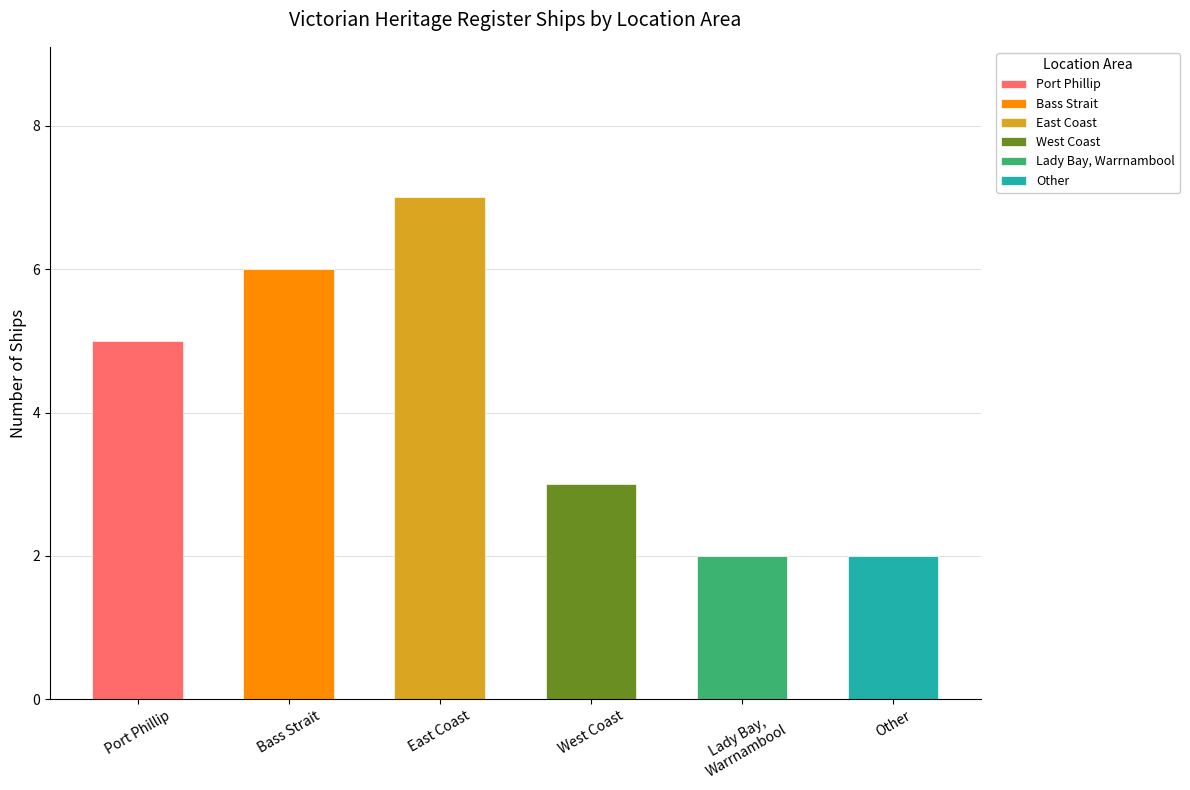

Where is the data nearest to the value 4?

Port Phillip